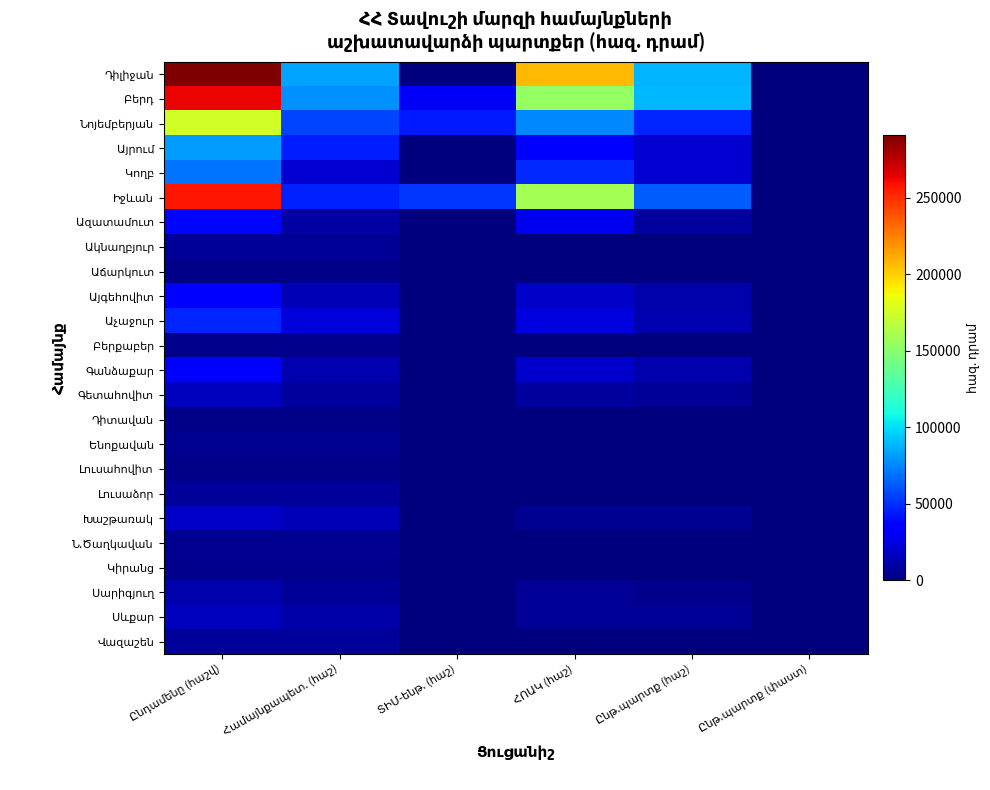

The Գանձաքար series shows 19040.4 at Ընթ.պարտք (հաշ). True or false?

False